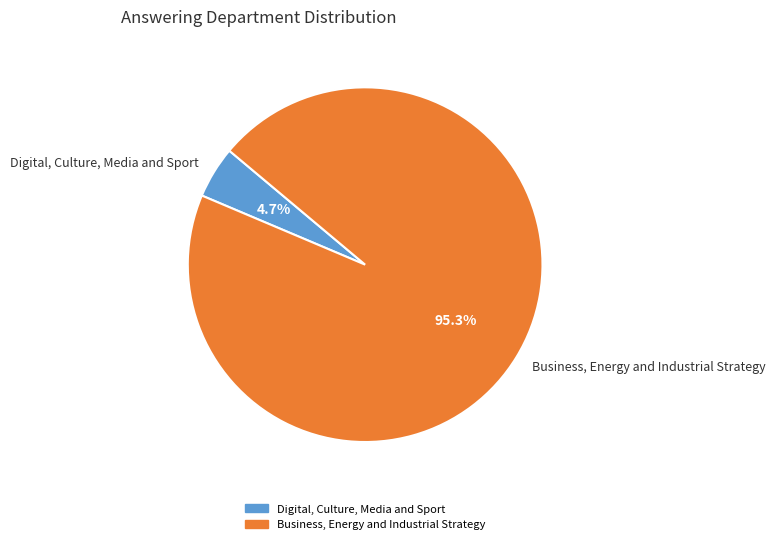

Rank the categories by value from highest to lowest.

Business, Energy and Industrial Strategy, Digital, Culture, Media and Sport